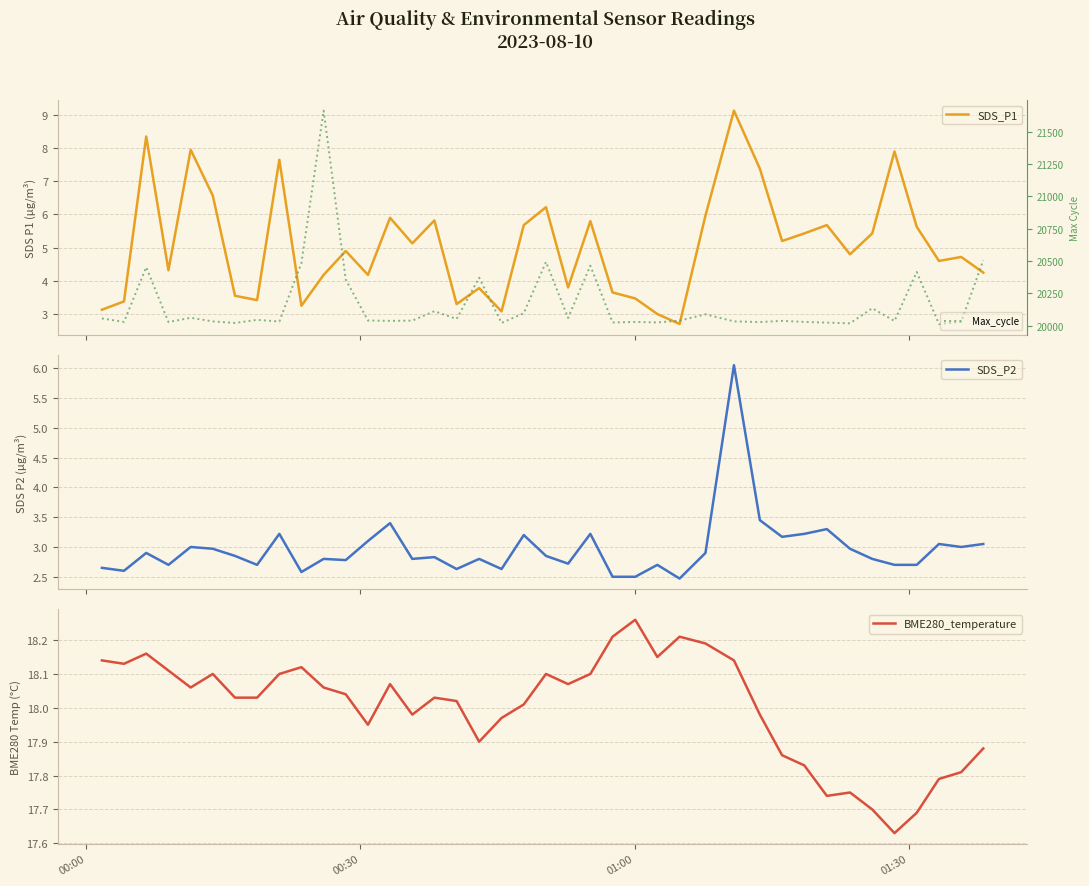

Does the chart display data point markers on the line(s)?

No